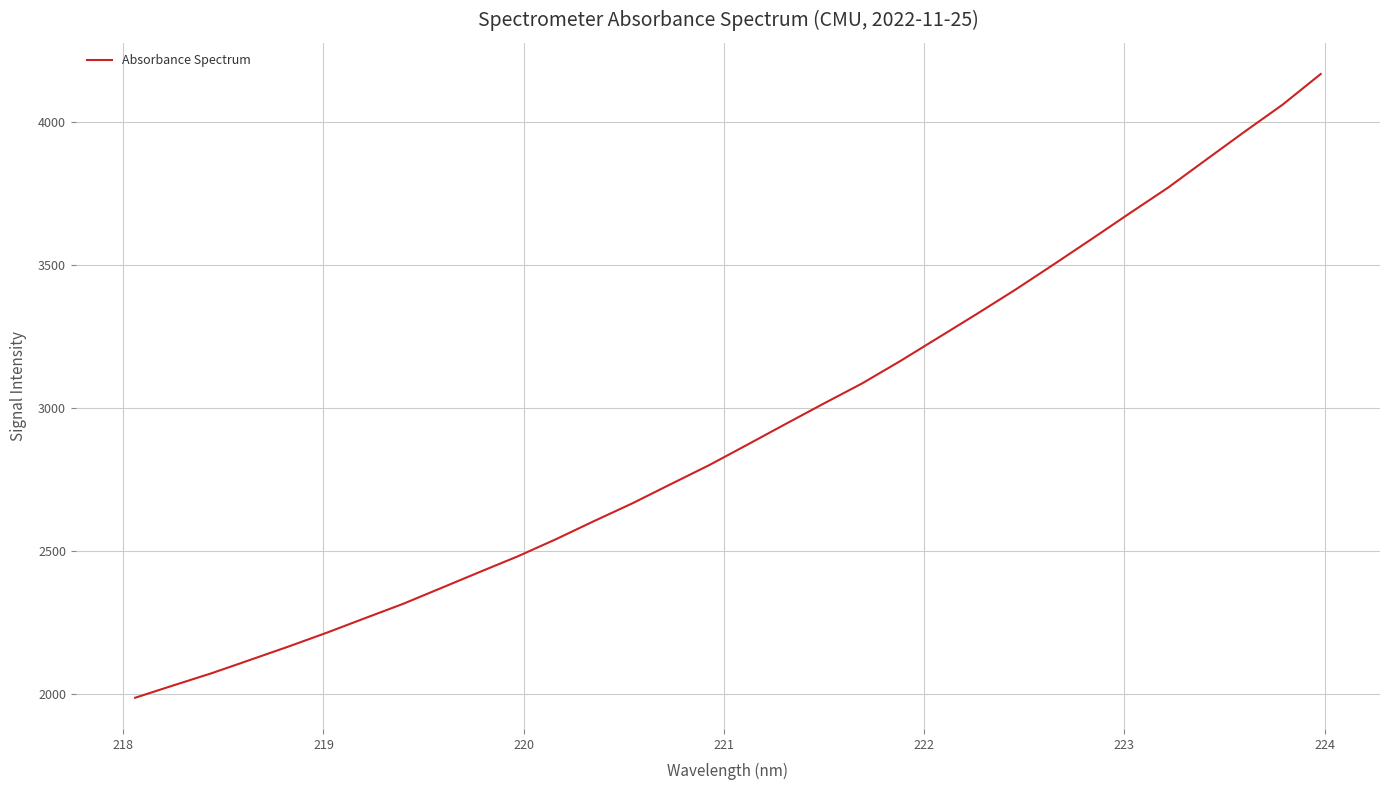

True or false: there are more than 1 points higher than both neighbors.

False